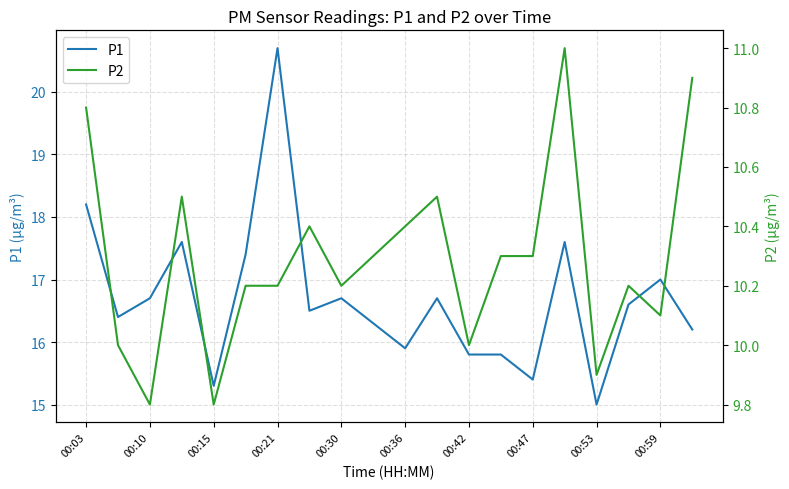

What are all the series names shown in the legend?

P1, P2